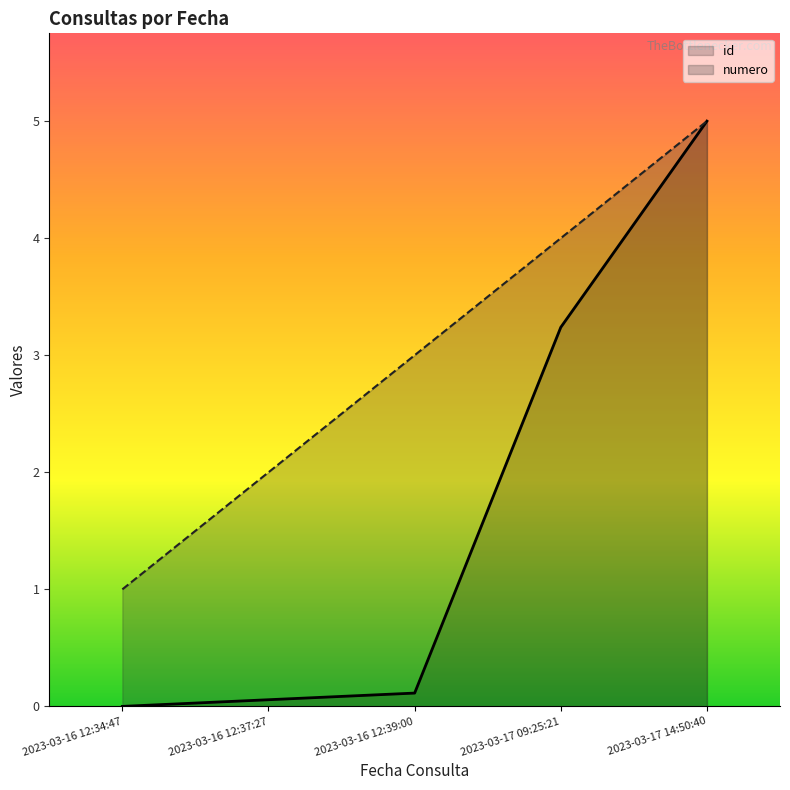

Reading left to right, transcribe all the data shown in this chart.

id: 2023-03-16 12:34:47=0.0	2023-03-16 12:37:27=0.1	2023-03-16 12:39:00=0.1	2023-03-17 09:25:21=3.2	2023-03-17 14:50:40=5.0
numero: 2023-03-16 12:34:47=1.0	2023-03-16 12:37:27=2.0	2023-03-16 12:39:00=3.0	2023-03-17 09:25:21=4.0	2023-03-17 14:50:40=5.0